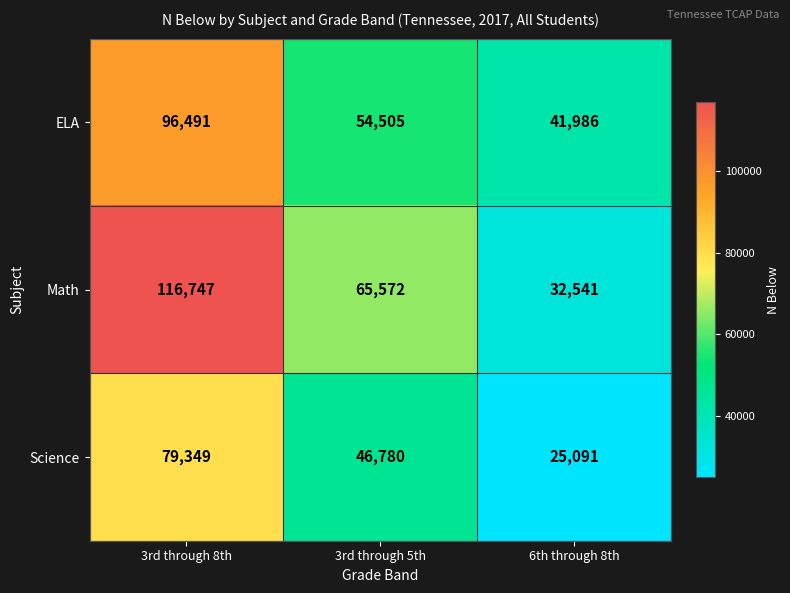

Read the ELA value at 3rd through 8th.

96491